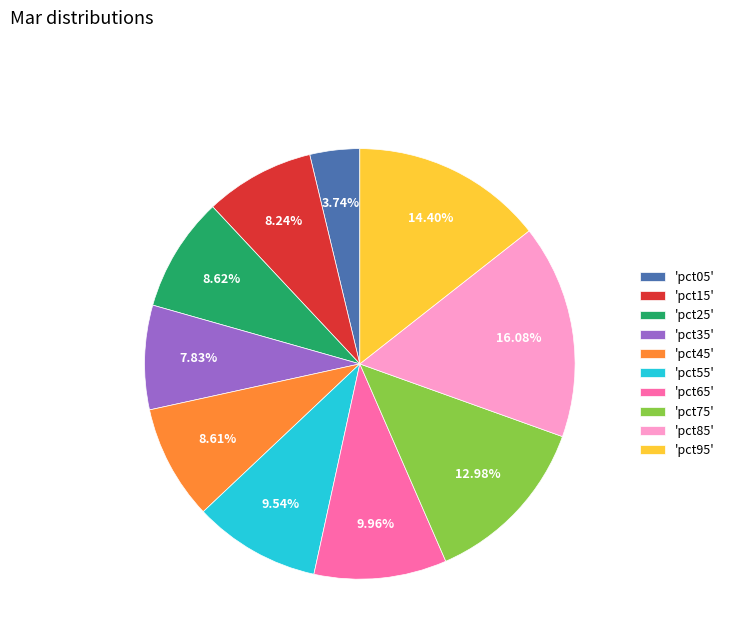

Combined, do 'pct45' and 'pct35' account for over 50%?

No